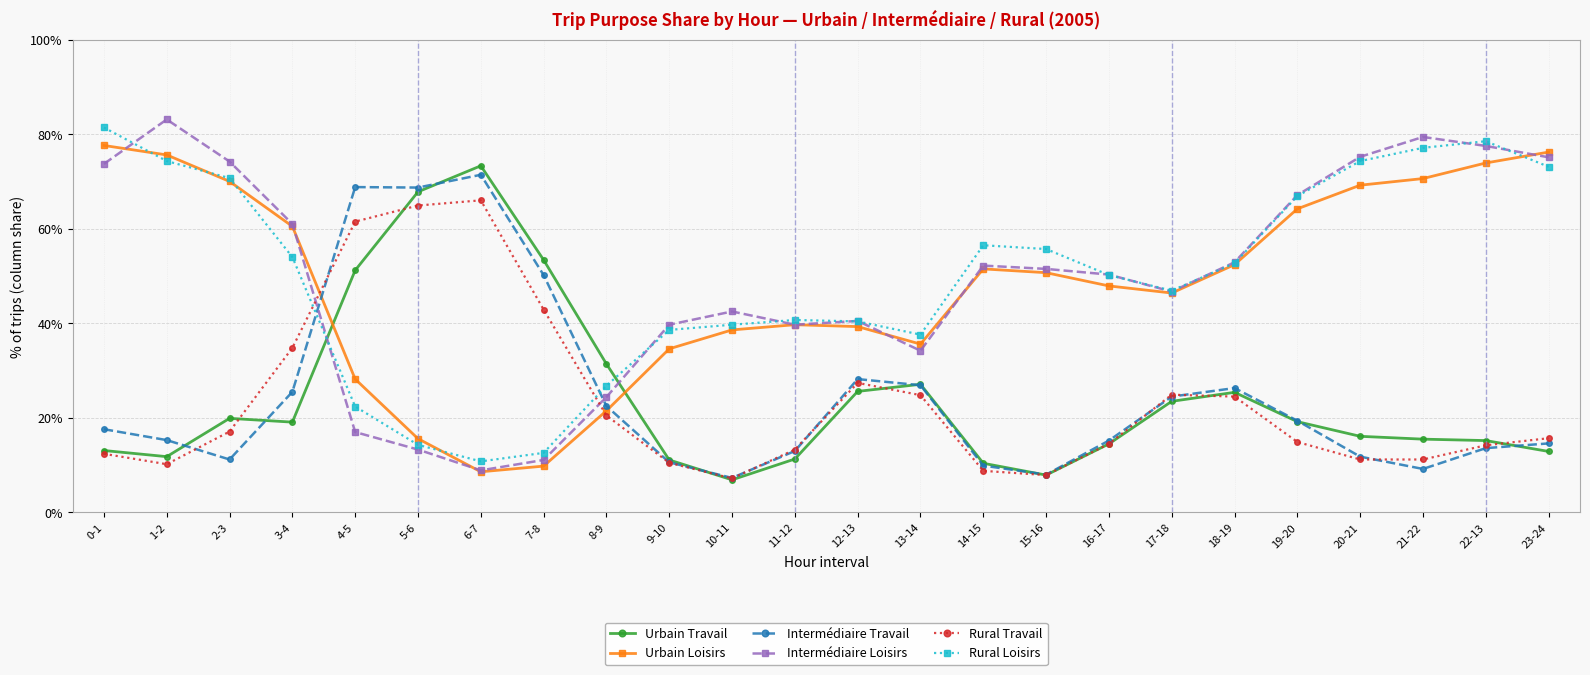

Between which two adjacent categories do Intermédiaire Loisirs and Intermédiaire Travail first intersect?

3-4 and 4-5